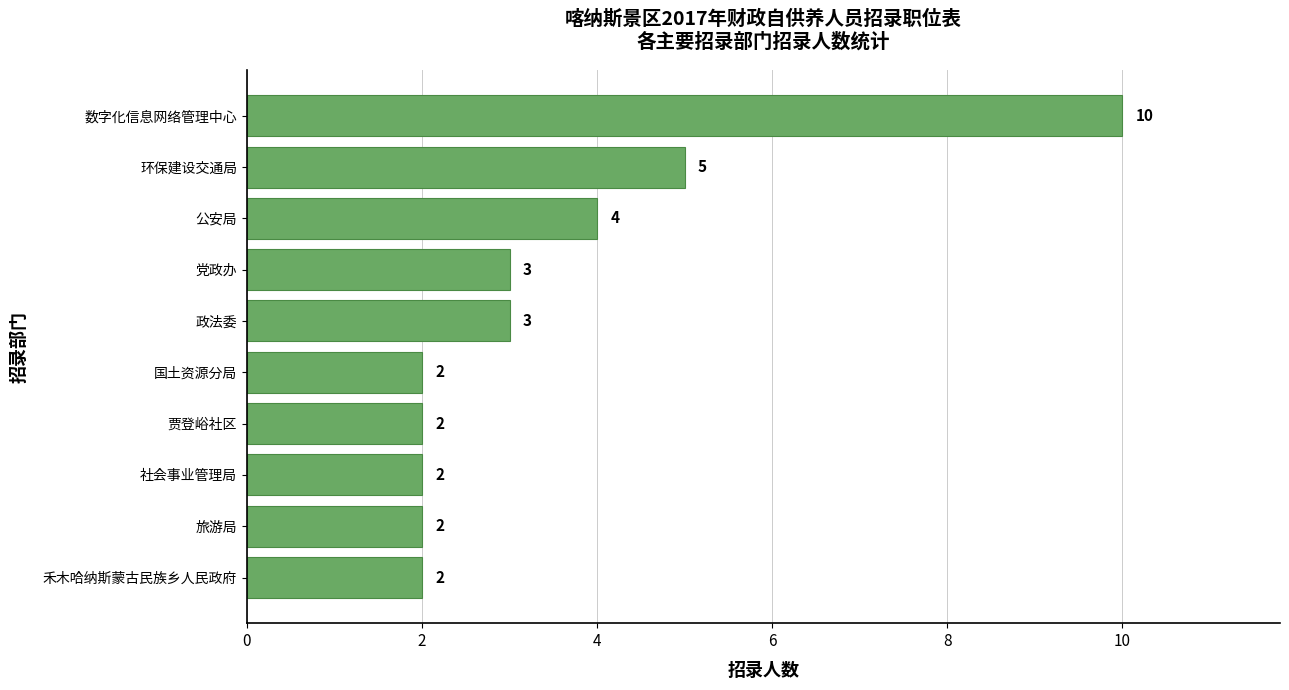

Count the number of categories in the chart.

10